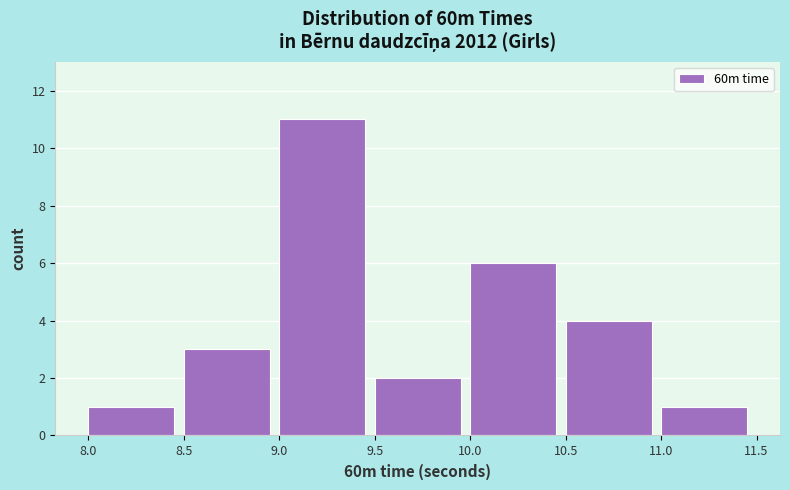

Which range on the x-axis has the tallest bar?

9.0 to 9.5